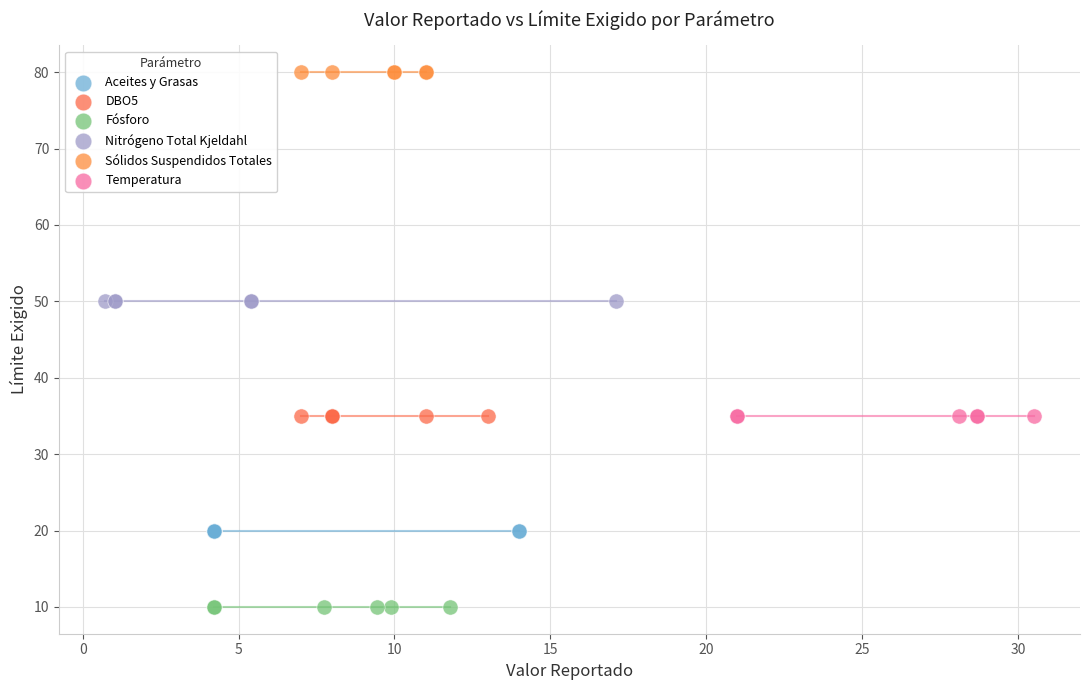

Which series reaches the minimum Y coordinate?

Fósforo